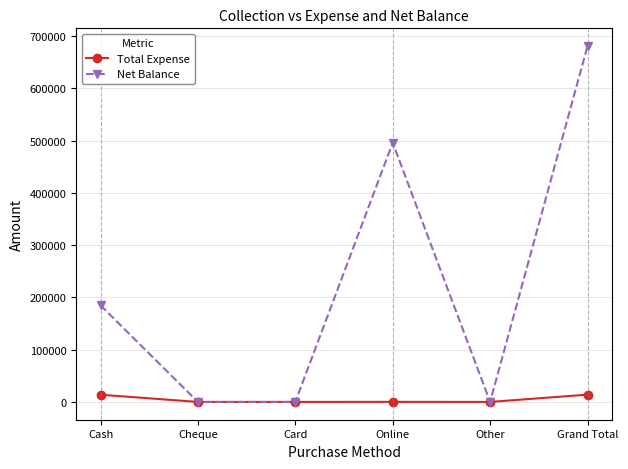

List the series in order of their overall mean, lowest first.

Total Expense, Net Balance